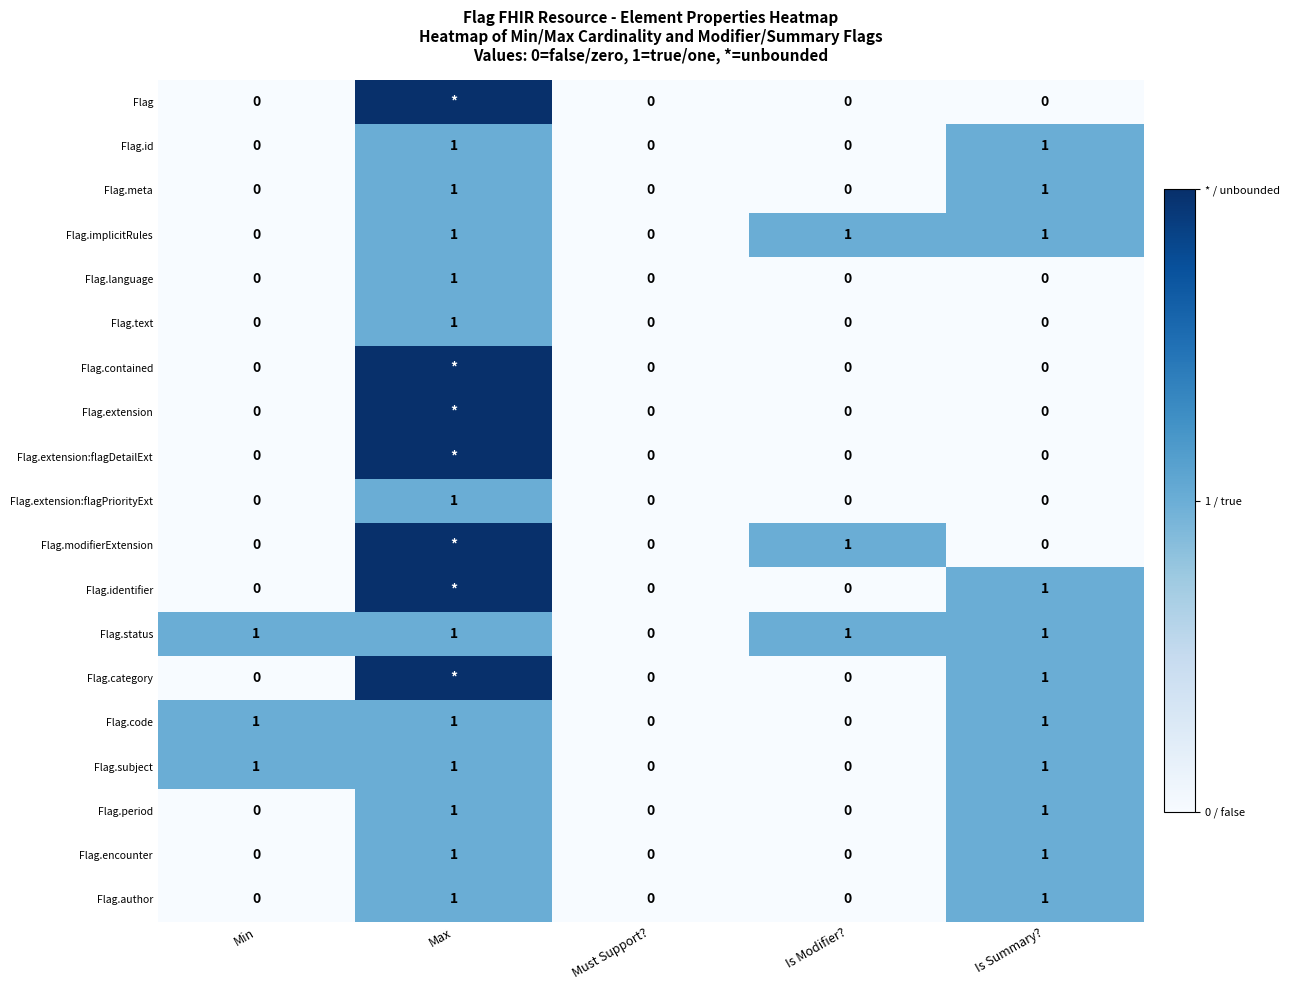

What is the total value across all series at Is Modifier??

3